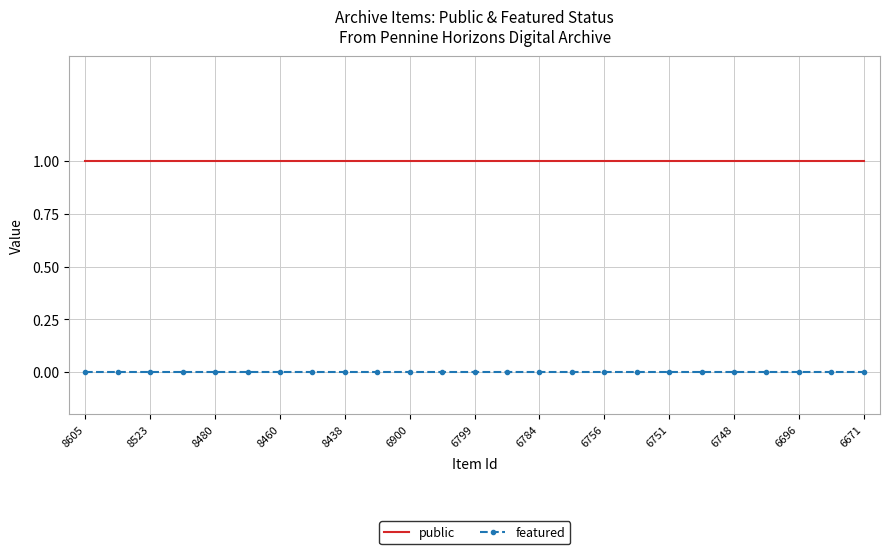

Reading right to left, what are all the values shown in this chart?

public: 1	1	1	1	1	1	1	1	1	1	1	1	1	1	1	1	1	1	1	1	1	1	1	1	1
featured: 0	0	0	0	0	0	0	0	0	0	0	0	0	0	0	0	0	0	0	0	0	0	0	0	0